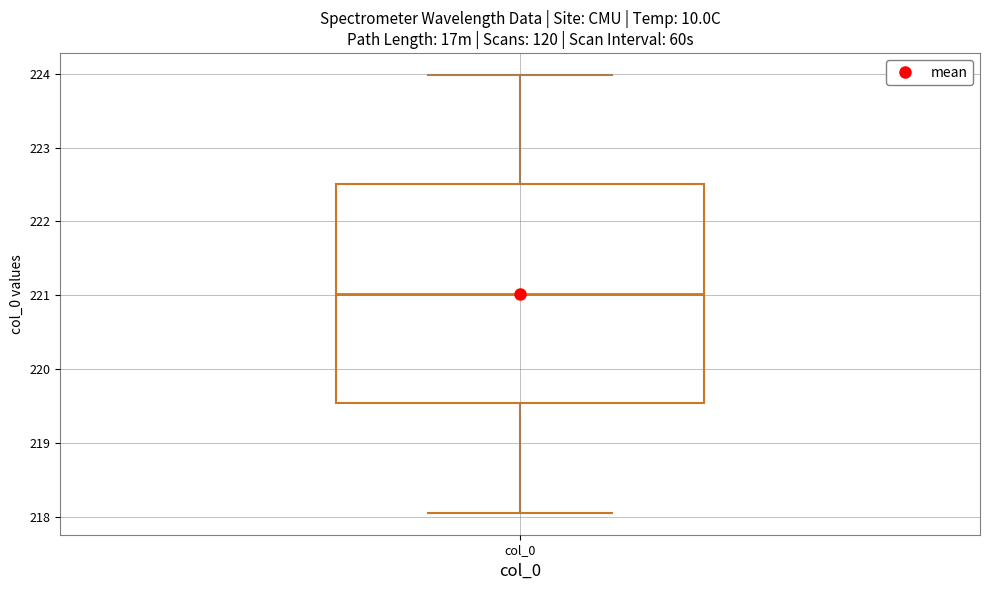

Read this box plot against the y-axis: the position of the median line, the range covered by the box, and the ends of both whiskers. The values are not printed on the chart, so give them approximately, as read against the axis.

median 221.0, box 219.5 to 222.5, whiskers 218.1 to 224.0